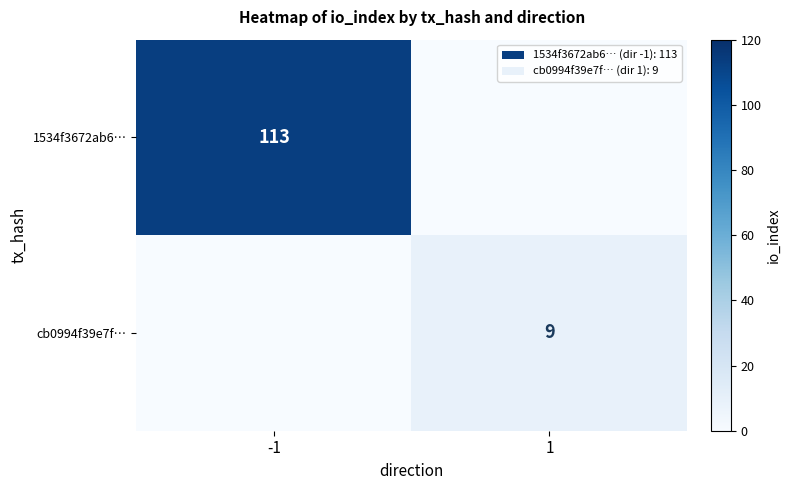

Is it true that cb0994f39e7f… equals 9 at 1?

True